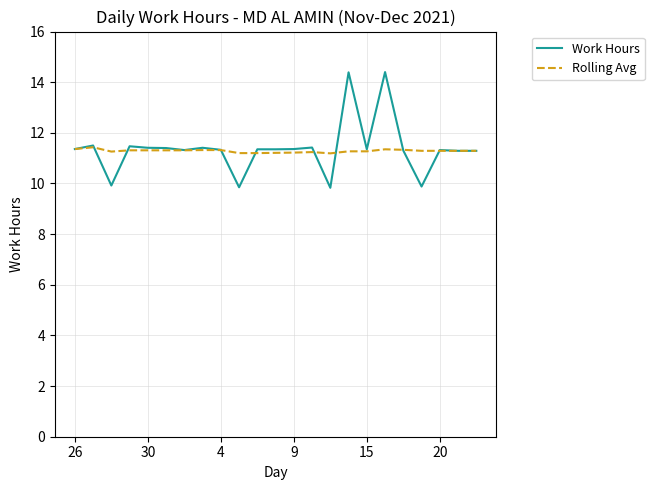

List the series in order of their peak value, lowest first.

Rolling Avg, Work Hours